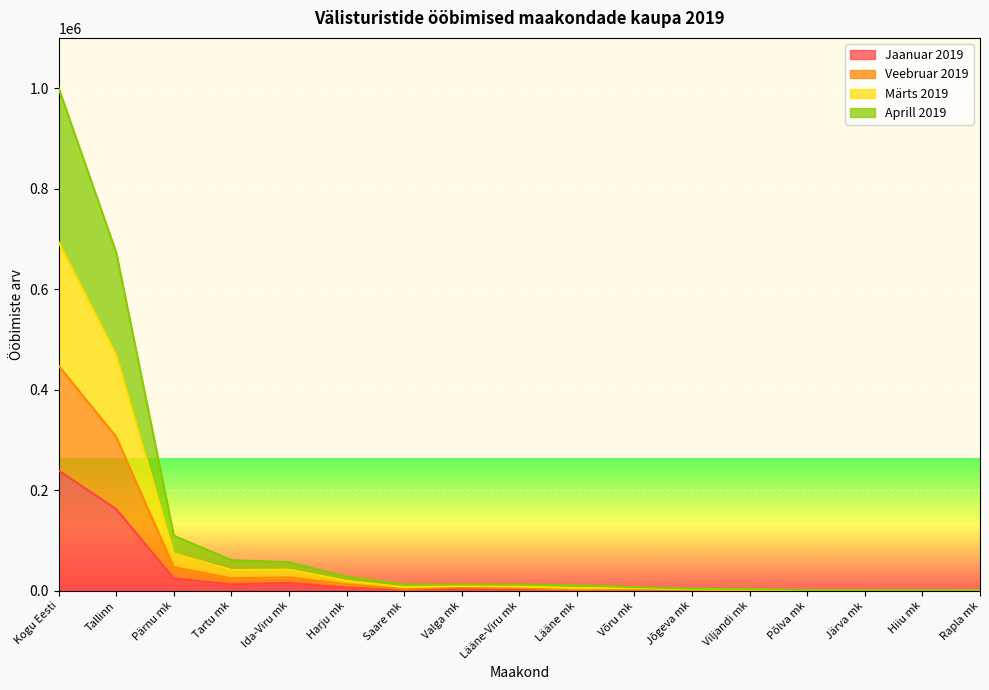

Does the chart display data point markers on the line(s)?

No